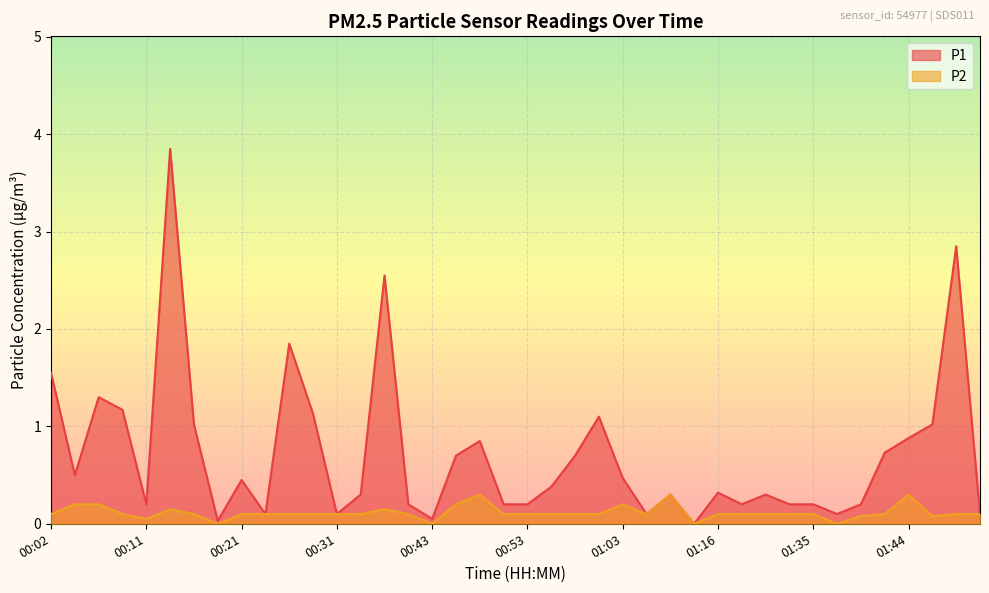

Which series has the largest range (max minus min)?

P1